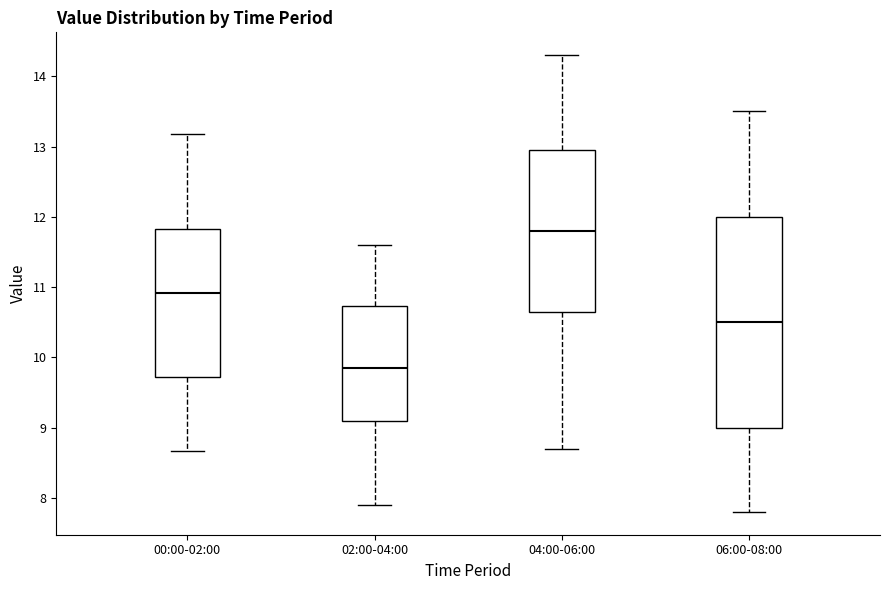

Where is the upper edge of the box for 02:00-04:00 on the y-axis? The values are not printed on the chart, so give them approximately, as read against the axis.

10.7